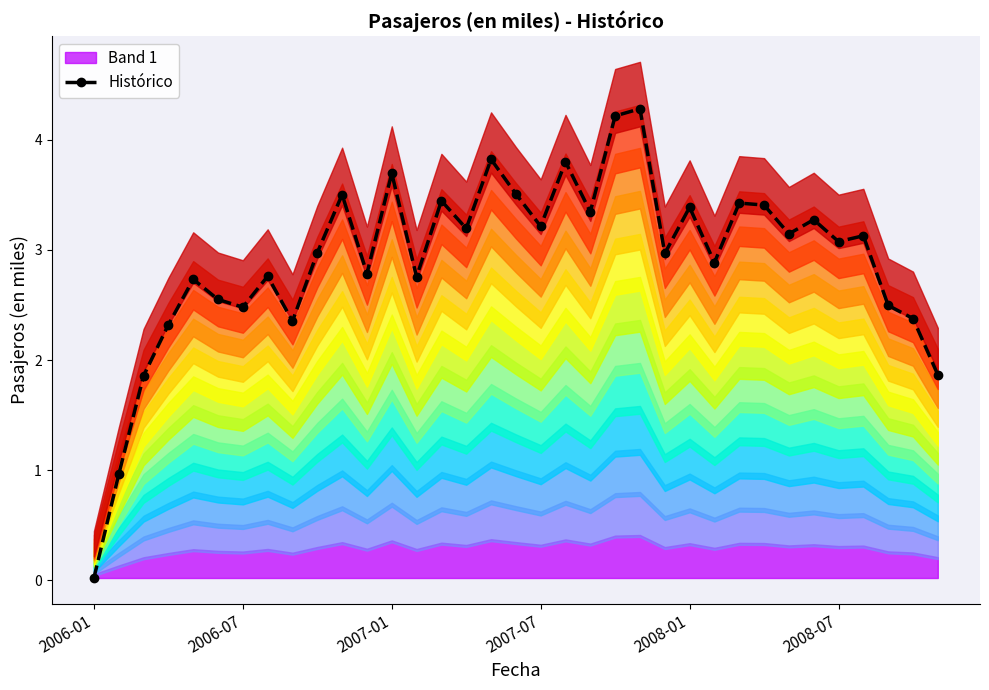

What is the greatest value displayed?

4.3